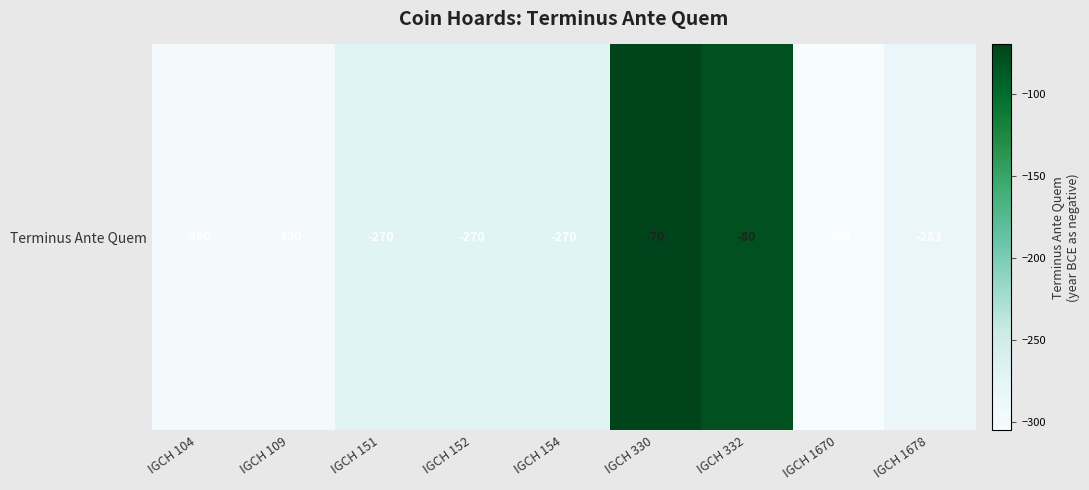

The value at IGCH 151 is -270. True or false?

True